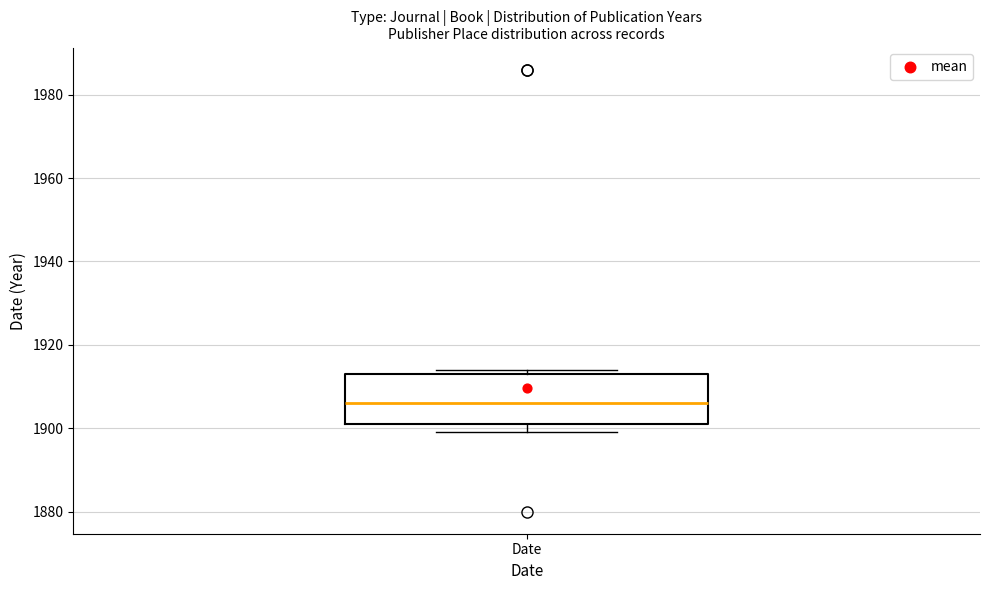

Transcribe this box plot: give where the median line is, the range the box spans, and where the two whiskers end, as read against the y-axis. The values are not printed on the chart, so give them approximately, as read against the axis.

median 1906, box 1902 to 1914, whiskers 1900 to 1914 (just above the box's upper edge)